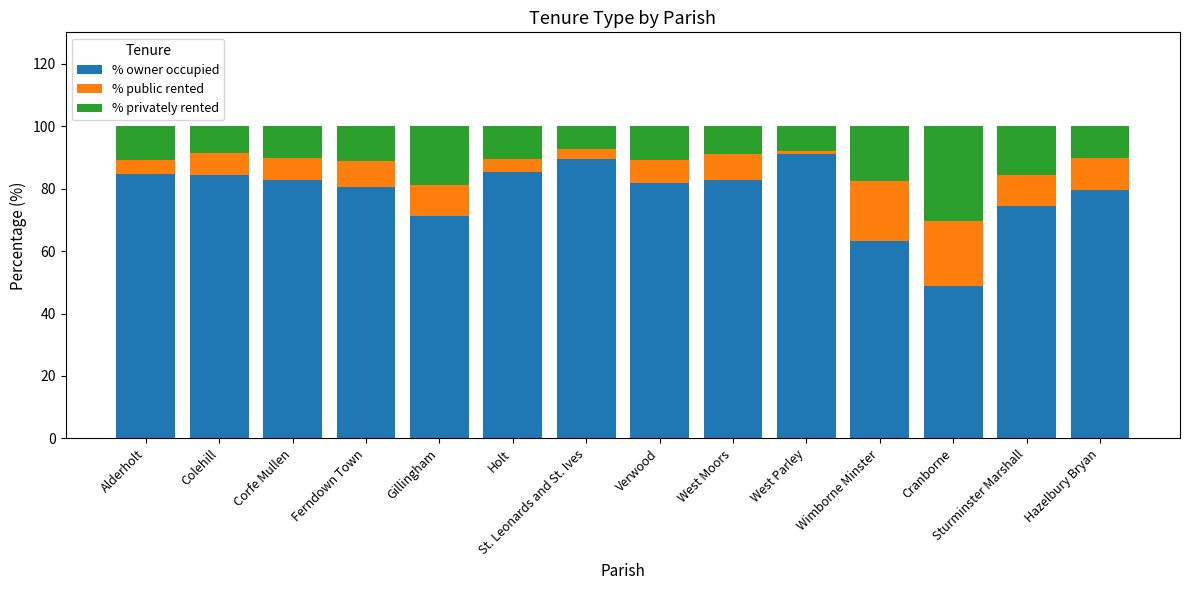

Is it true that % owner occupied equals 129.1 at Verwood?

False